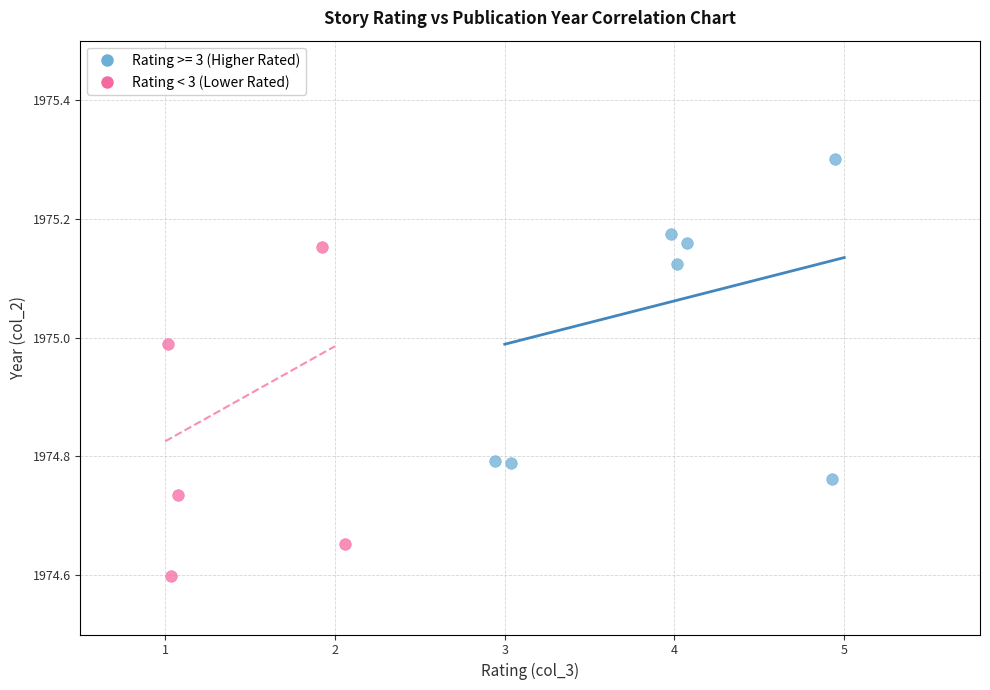

Which series reaches the maximum Y coordinate?

Rating >= 3 (Higher Rated)